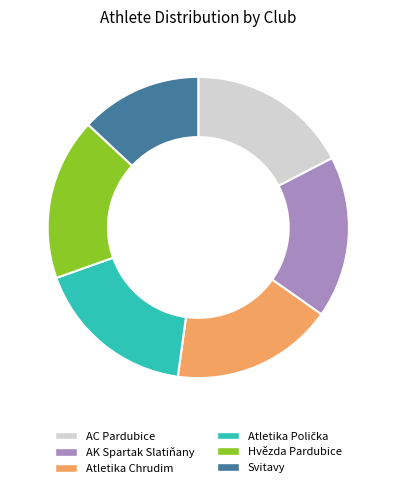

What is the smallest slice in the pie chart?

Svitavy